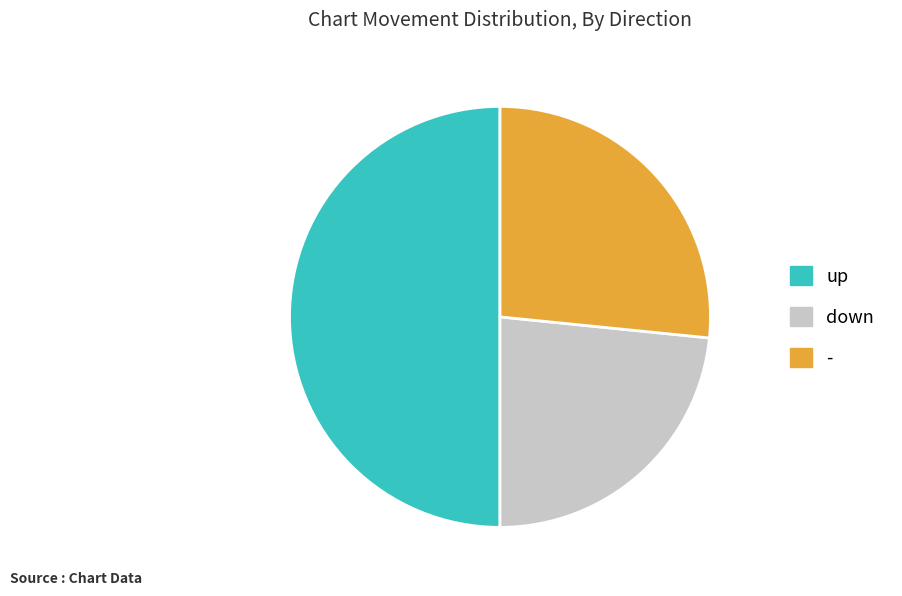

True or false: - accounts for 20% of the total.

False